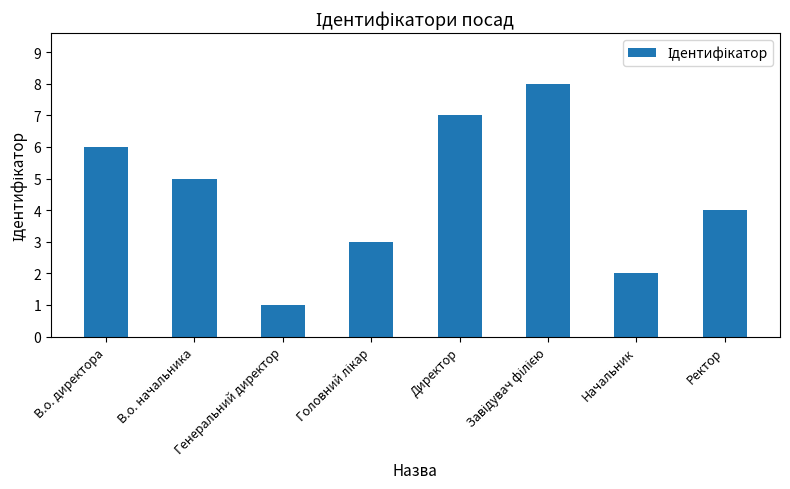

The chart shows a value of 2 at Ректор. True or false?

False